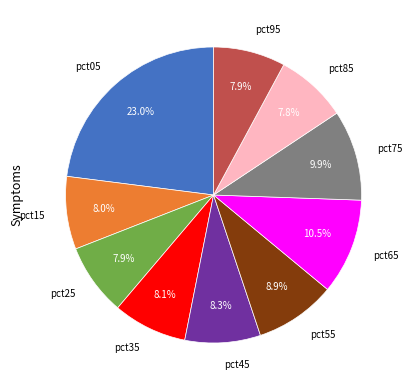

Count the number of slices in the pie.

10